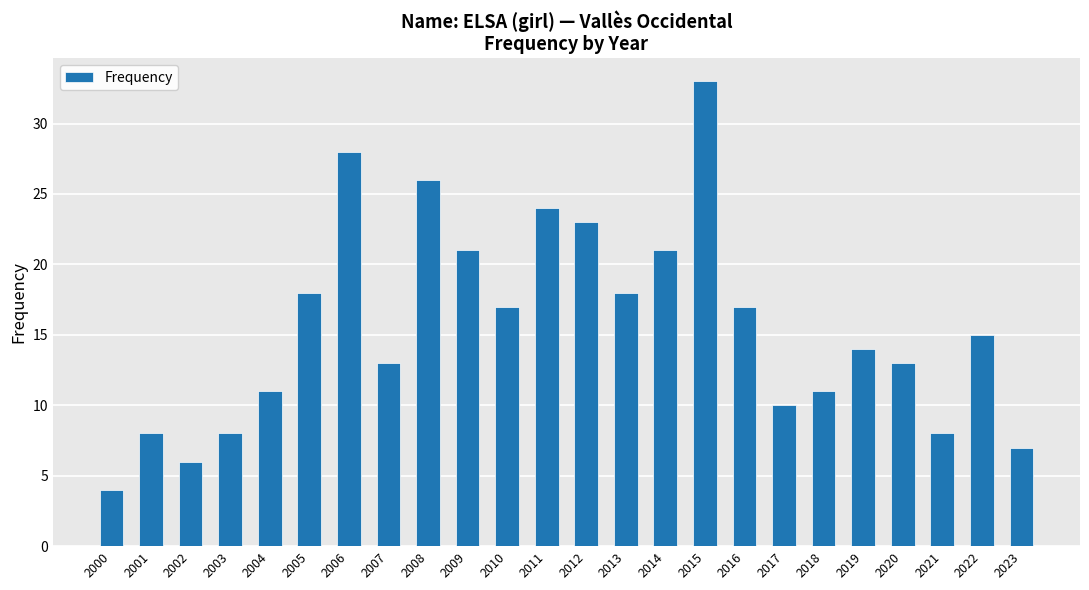

What is the sum of all values?

374